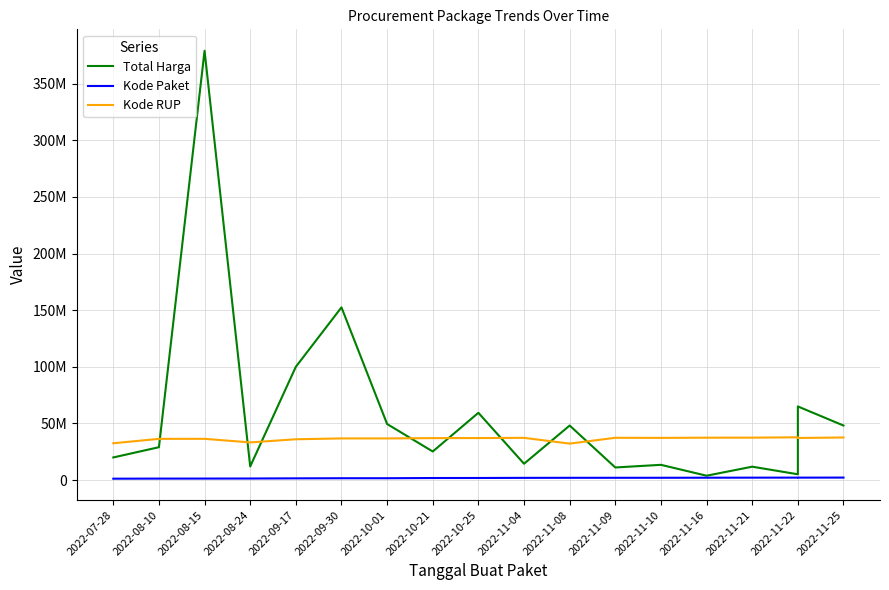

What is the sum of all Kode RUP values?

653383900